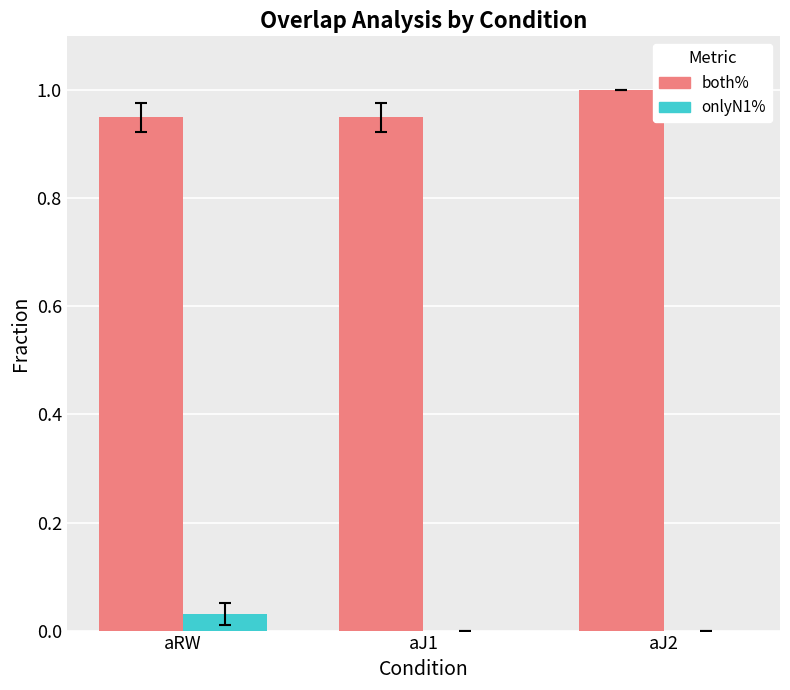

Count the both% values in the range 0 to 1.

3